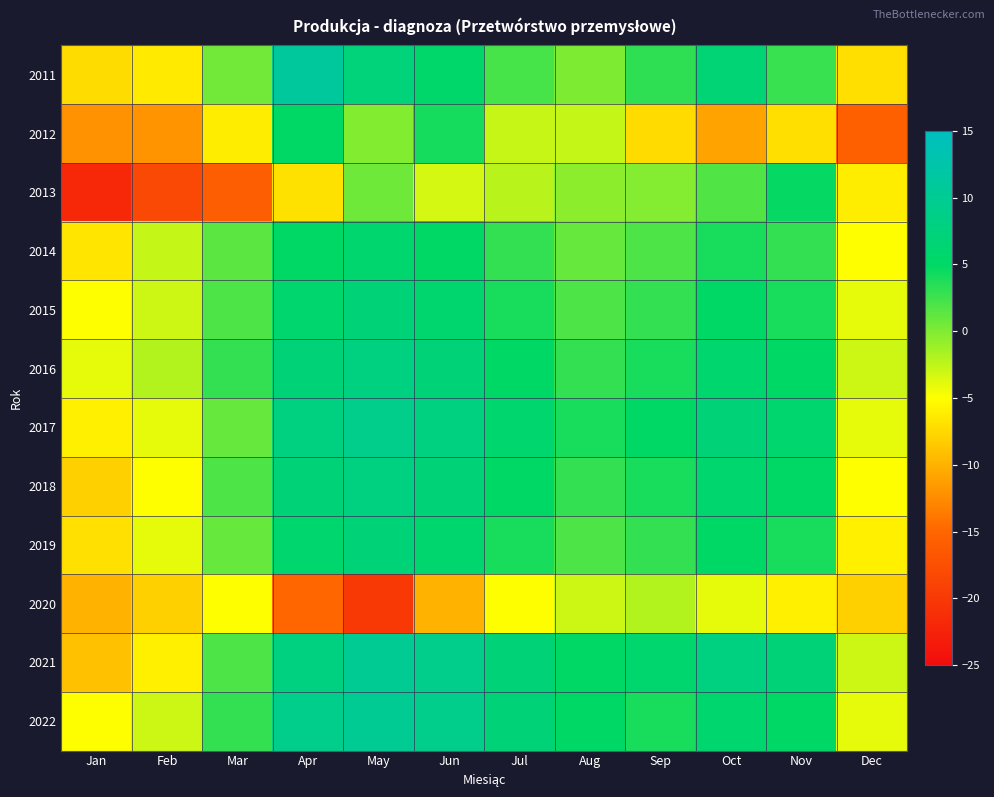

Which label corresponds to the largest value in the chart?

Apr